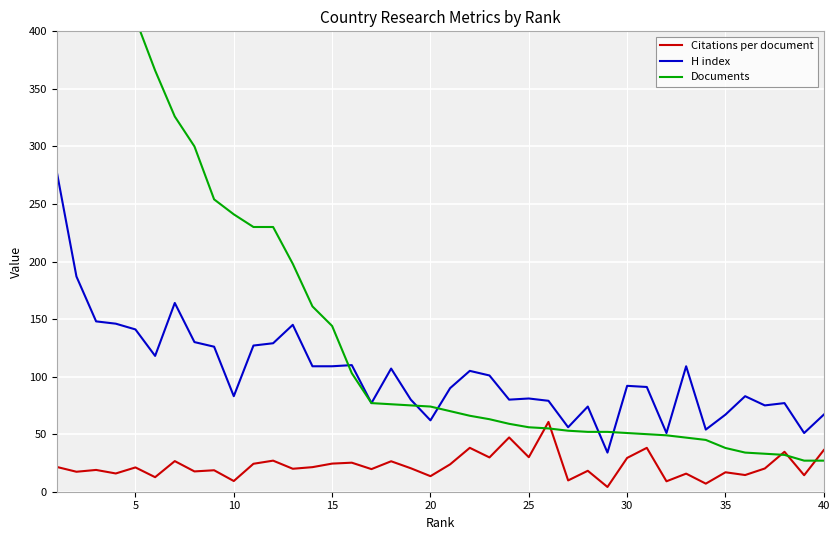

Is it true that H index equals 83.0 at 10?

True